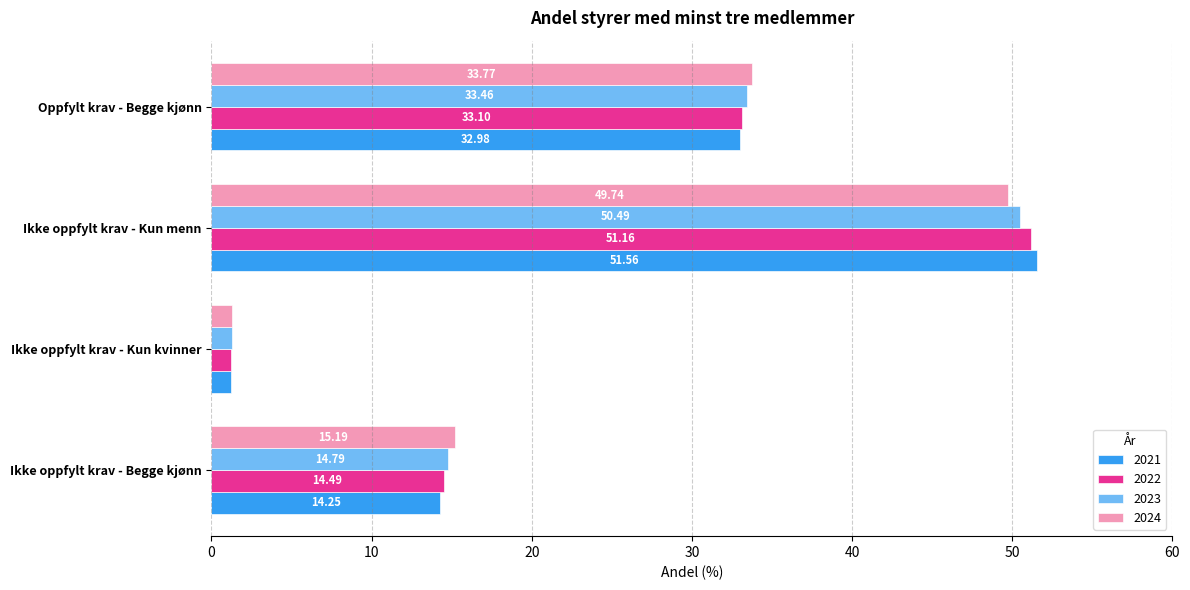

At Ikke oppfylt krav - Kun menn, list the series in order from smallest to largest.

2024, 2023, 2022, 2021